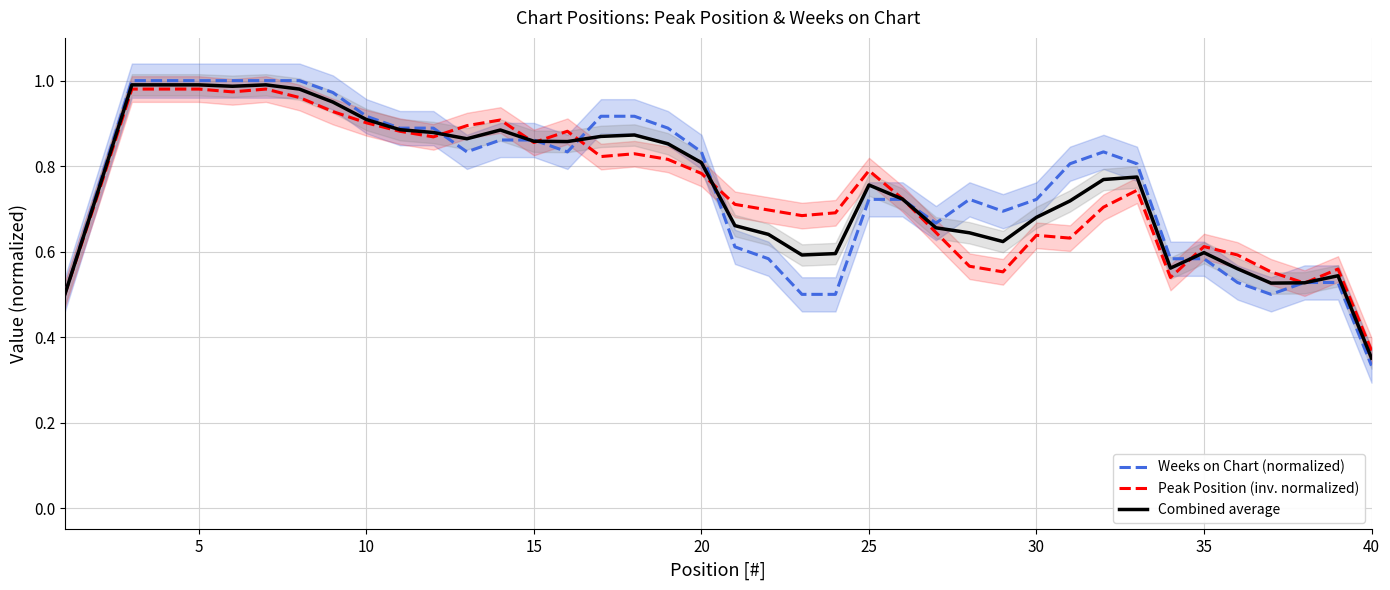

What is the difference between the second highest and minimum values in the Combined average series?

0.6